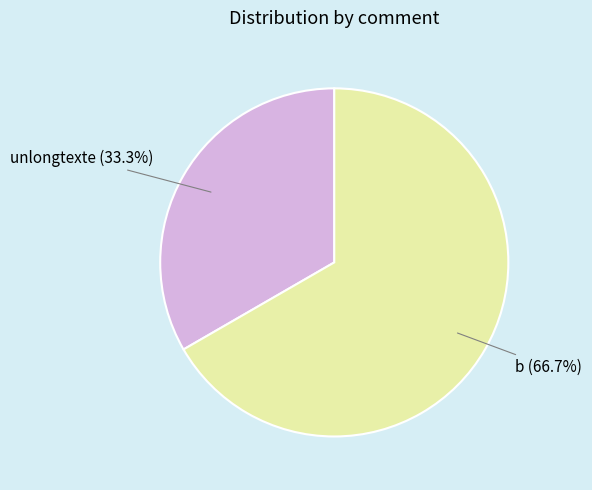

Which category has the biggest portion of the pie?

b